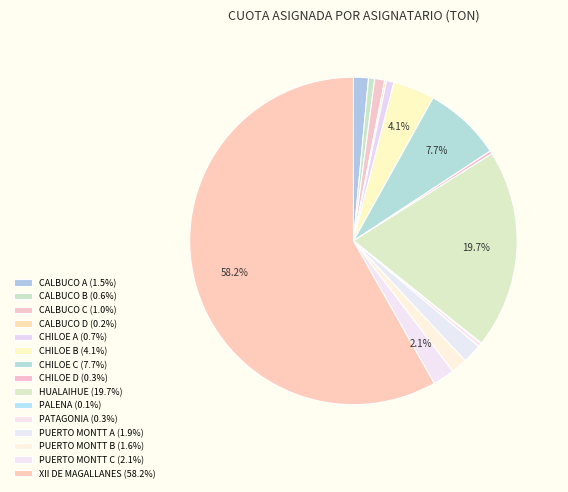

Which has a higher value, CALBUCO A or PATAGONIA?

CALBUCO A